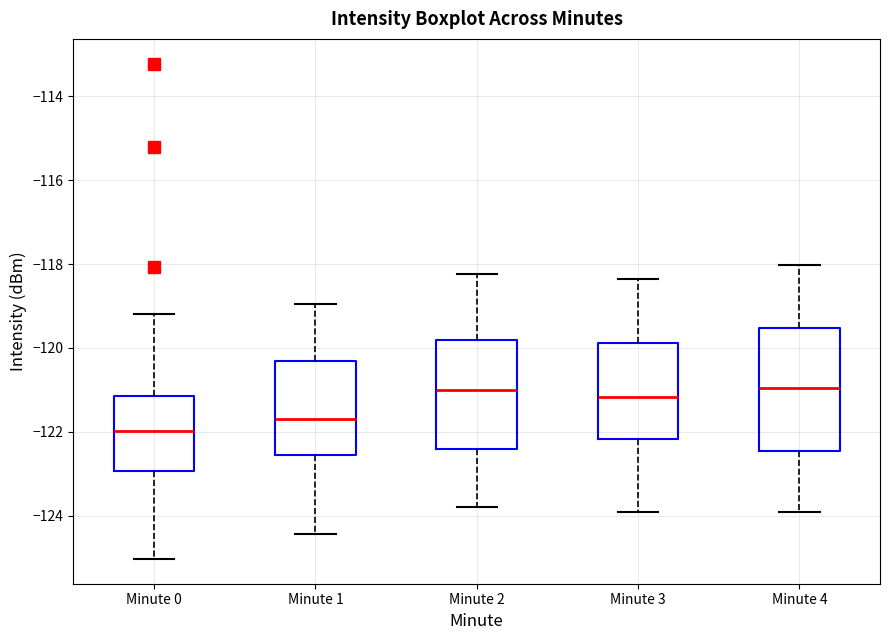

Which box has the lowest median line?

Minute 0